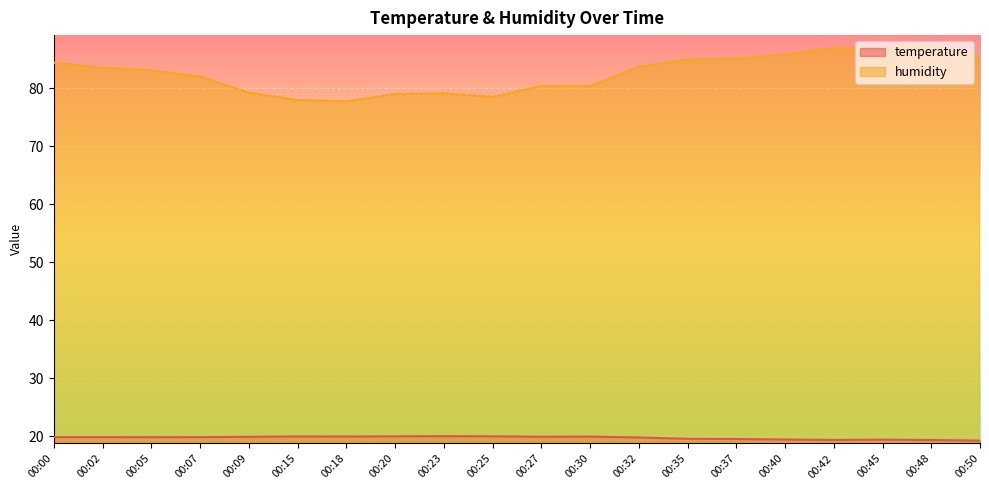

What is the maximum value shown in the chart?

87.1